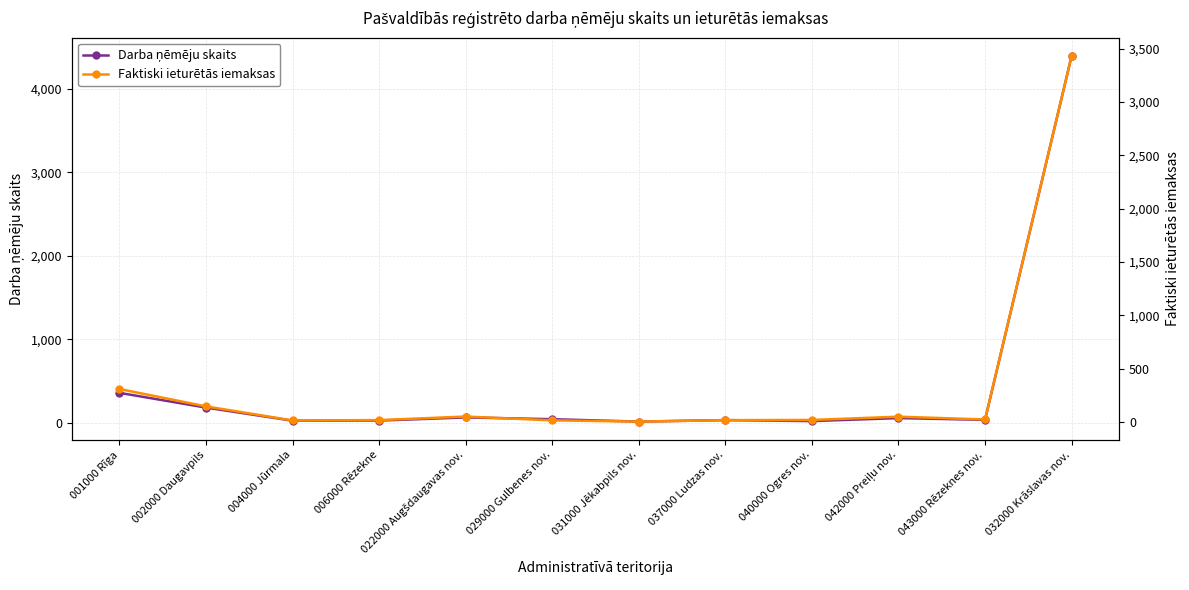

Which category has the highest value in the Faktiski ieturētās iemaksas series?

032000 Krāslavas nov.